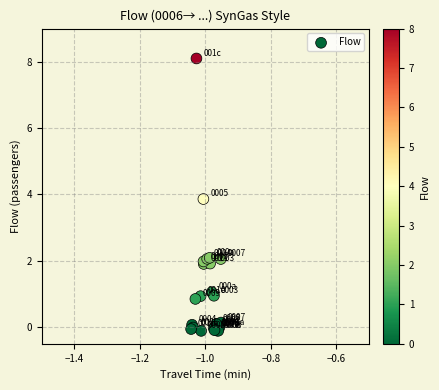

What Y value in the scatter plot is closest to 3?

3.9